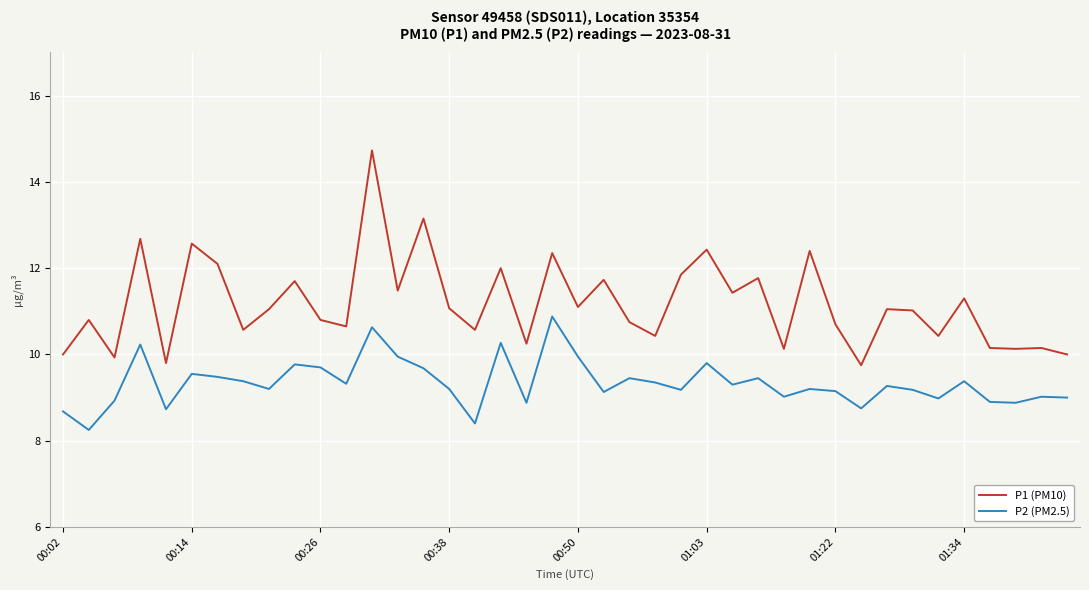

What is the maximum value shown in the chart?

14.7